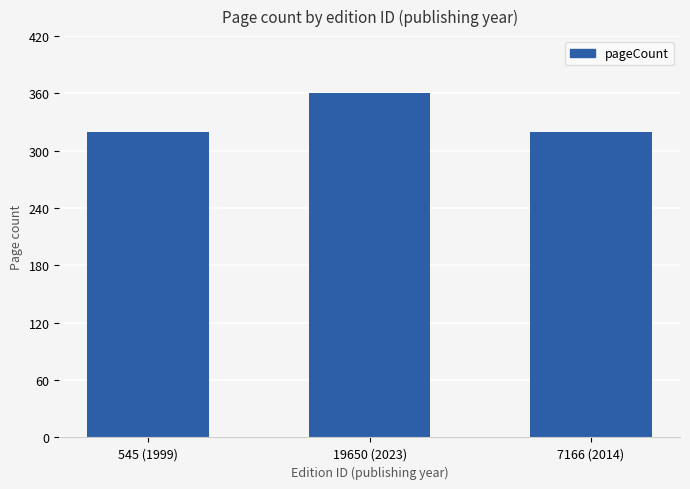

What position from the right is 7166 (2014)?

1